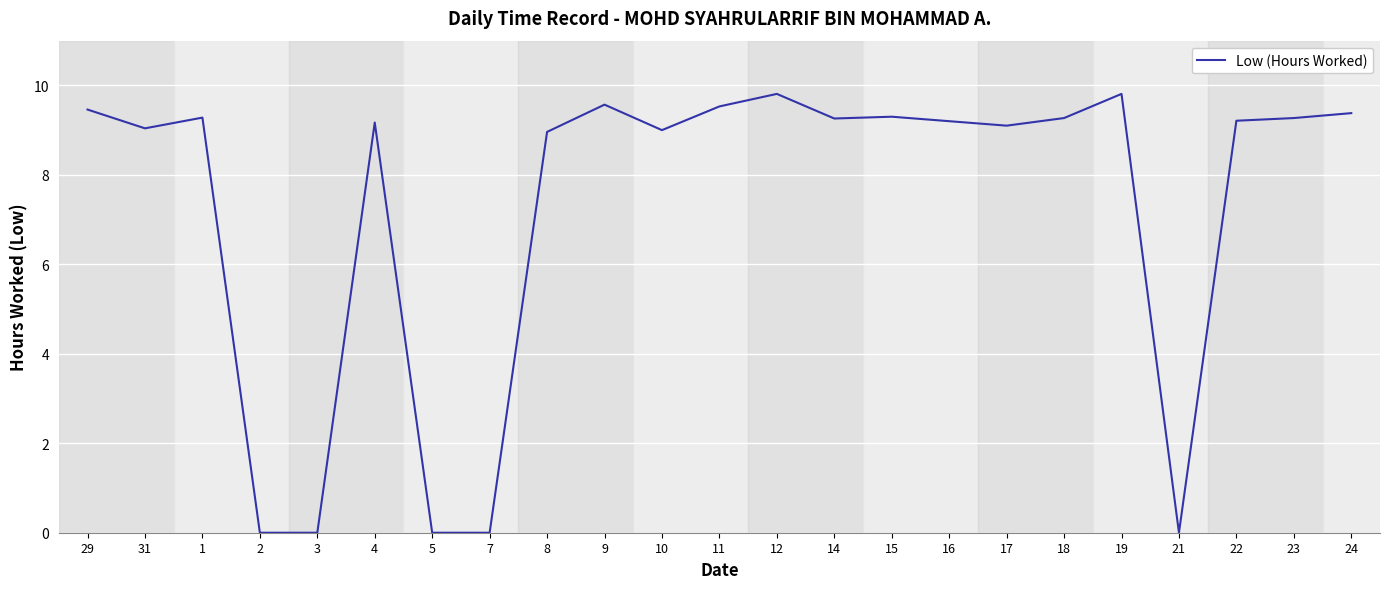

What is the difference between the values at 1 and 10?

0.3